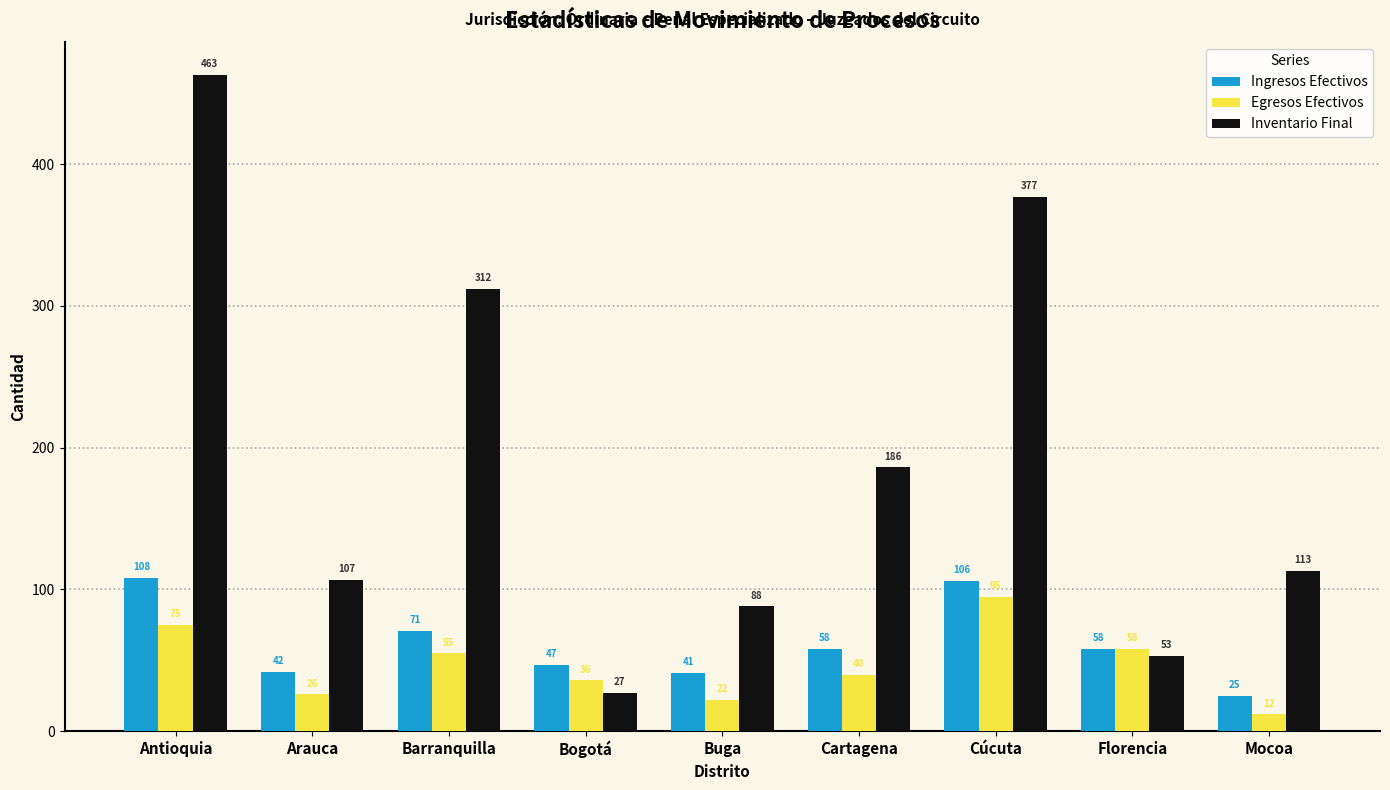

Which series has the widest spread of values?

Inventario Final